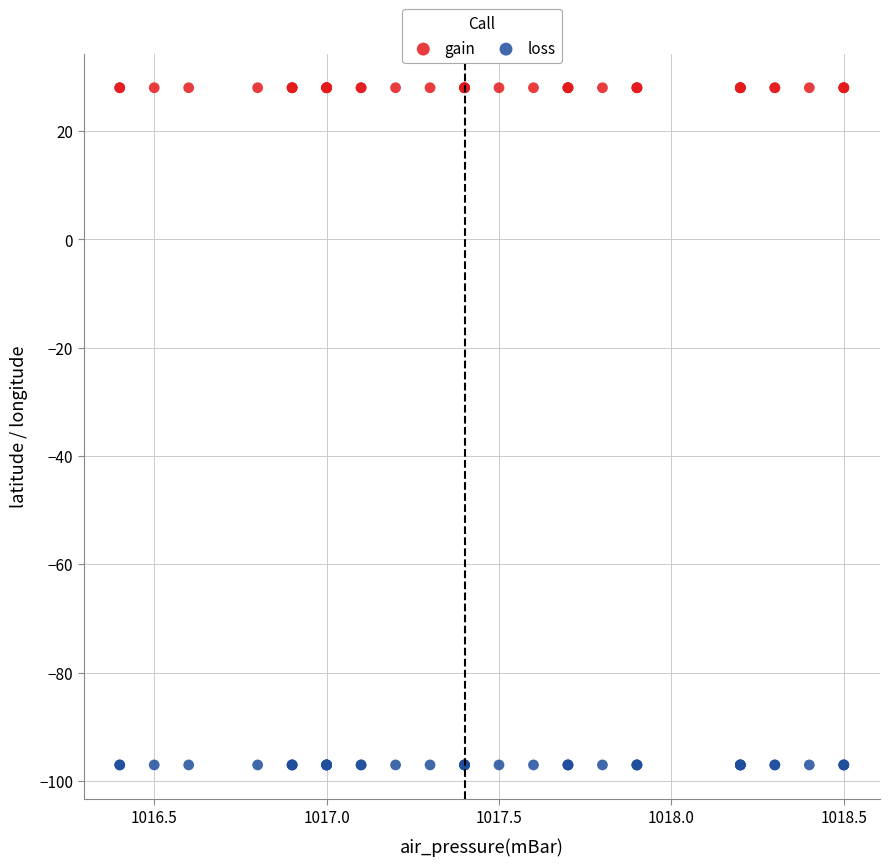

Which series reaches the maximum Y coordinate?

gain